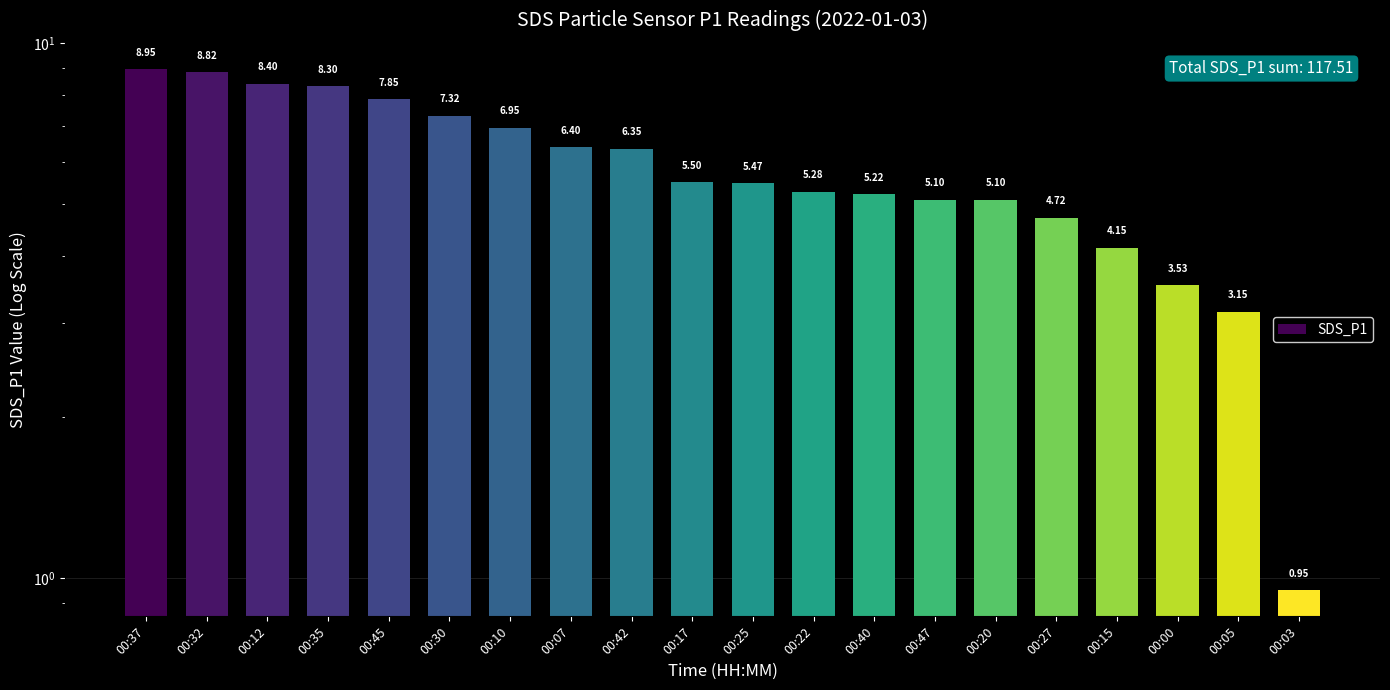

Rank the categories by value from highest to lowest.

00:37, 00:32, 00:12, 00:35, 00:45, 00:30, 00:10, 00:07, 00:42, 00:17, 00:25, 00:22, 00:40, 00:47, 00:20, 00:27, 00:15, 00:00, 00:05, 00:03